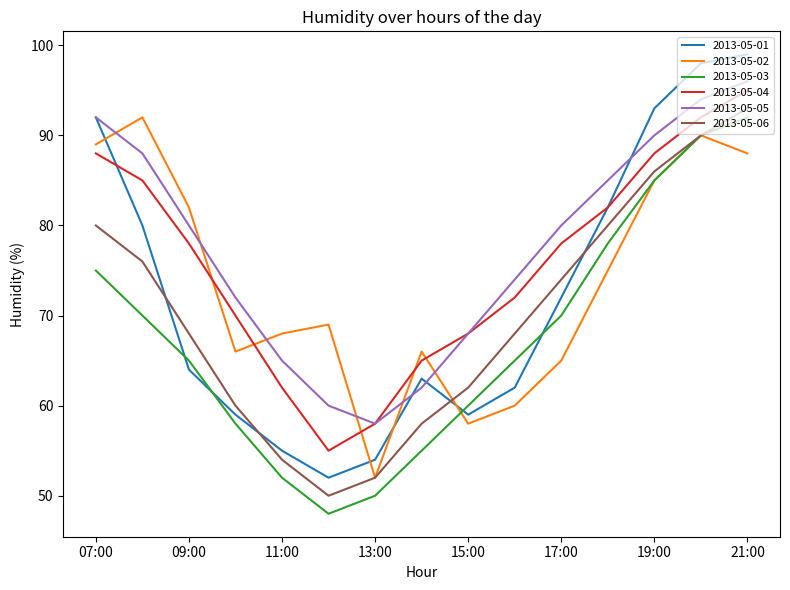

Which series has the largest total across all categories?

2013-05-05